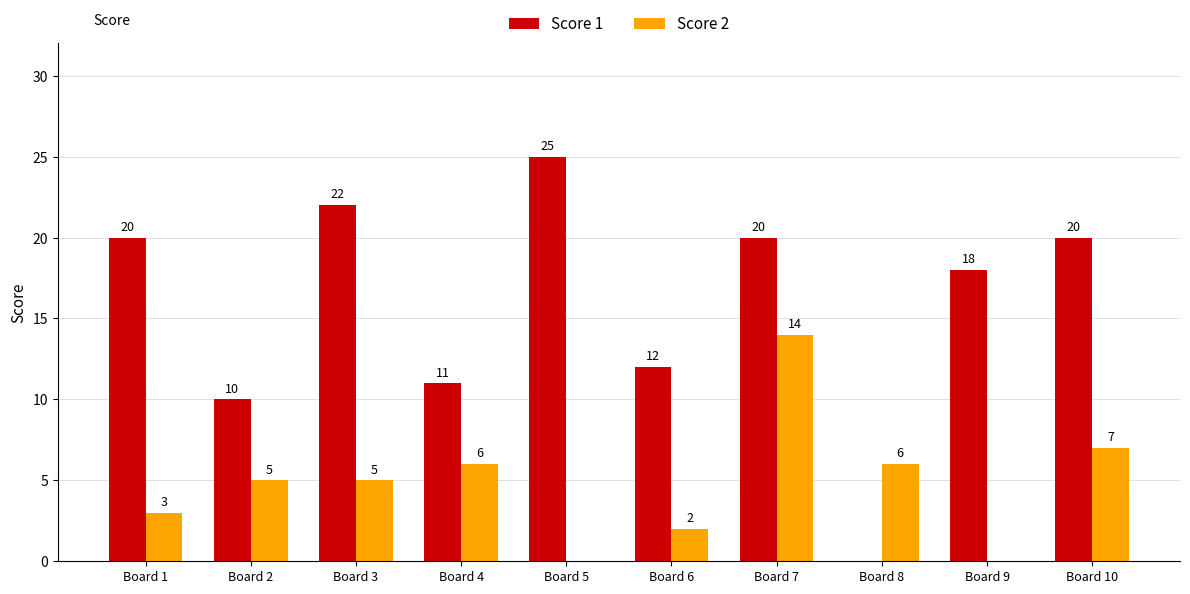

Reading left to right, list all the values displayed in this chart.

Score 1: 20	10	22	11	25	12	20	0	18	20
Score 2: 3	5	5	6	0	2	14	6	0	7